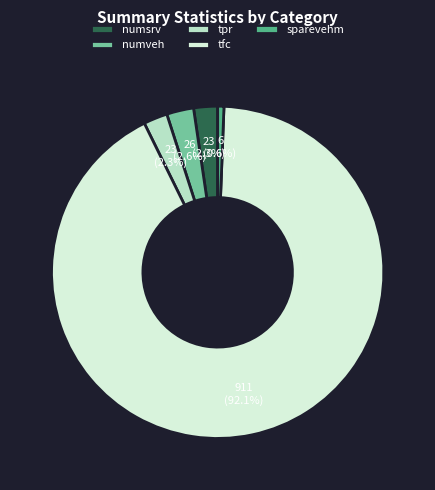

Which slice is the largest?

tfc